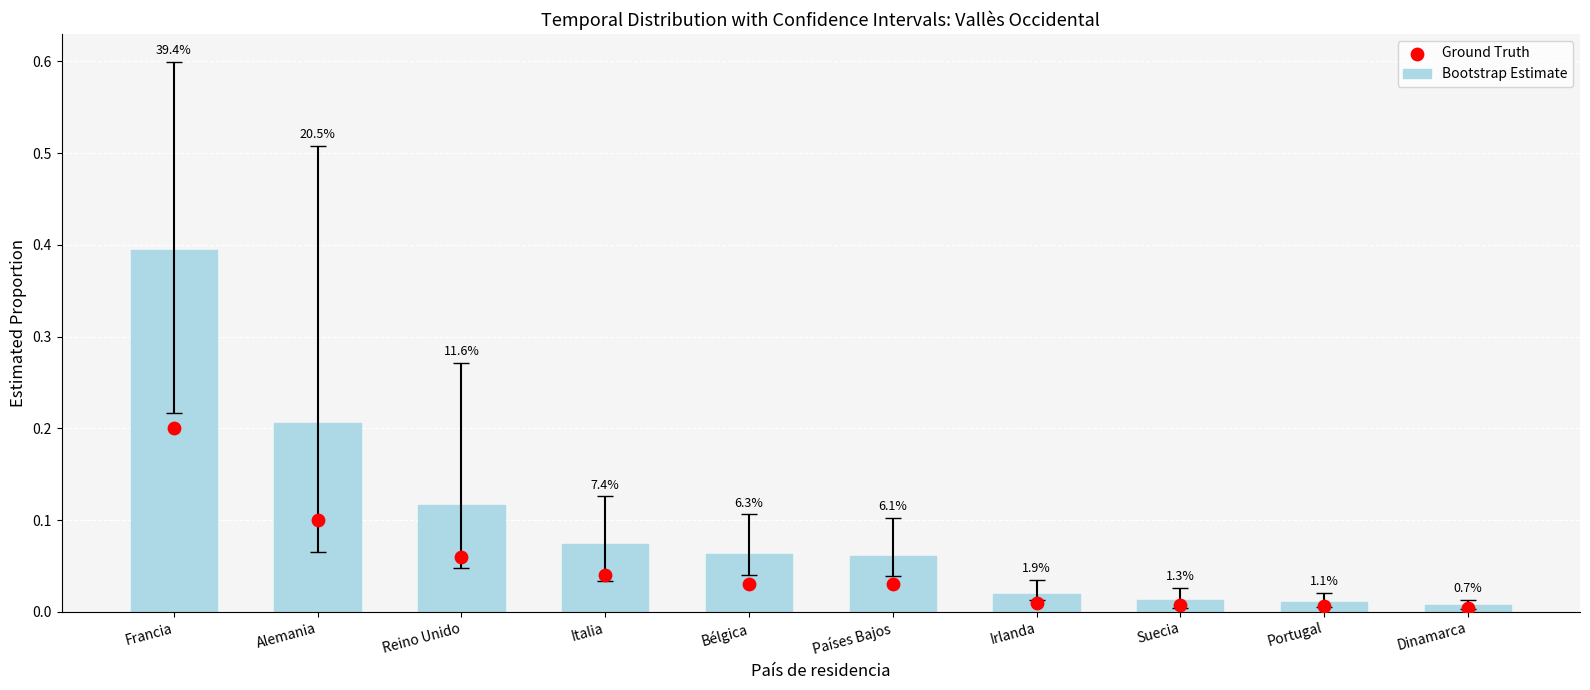

Which series contains the lowest Y value?

Ground Truth